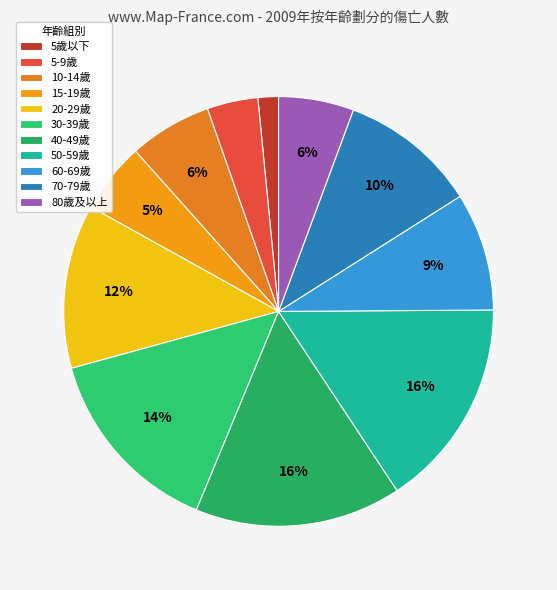

Count the number of slices in the pie.

11